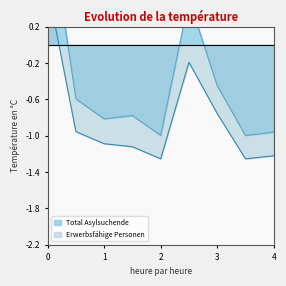

What is the minimum value shown in the chart?

-1.3